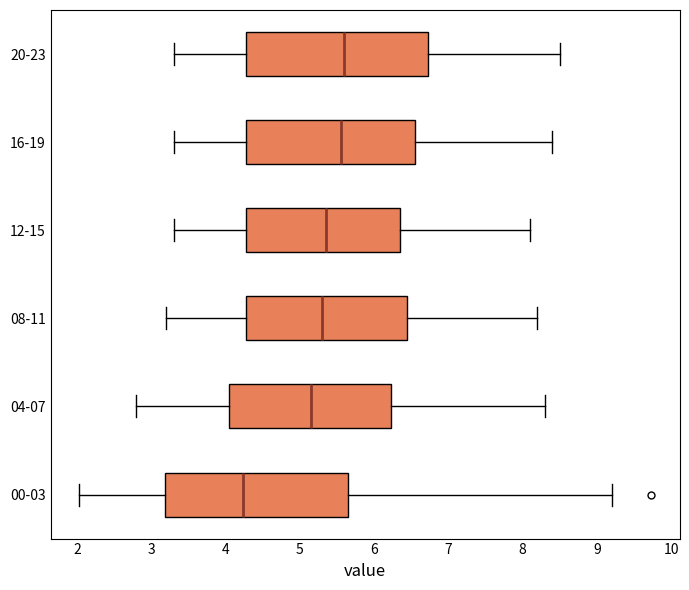

Where is the left edge of the box for 16-19 on the x-axis? The values are not printed on the chart, so give them approximately, as read against the axis.

4.3